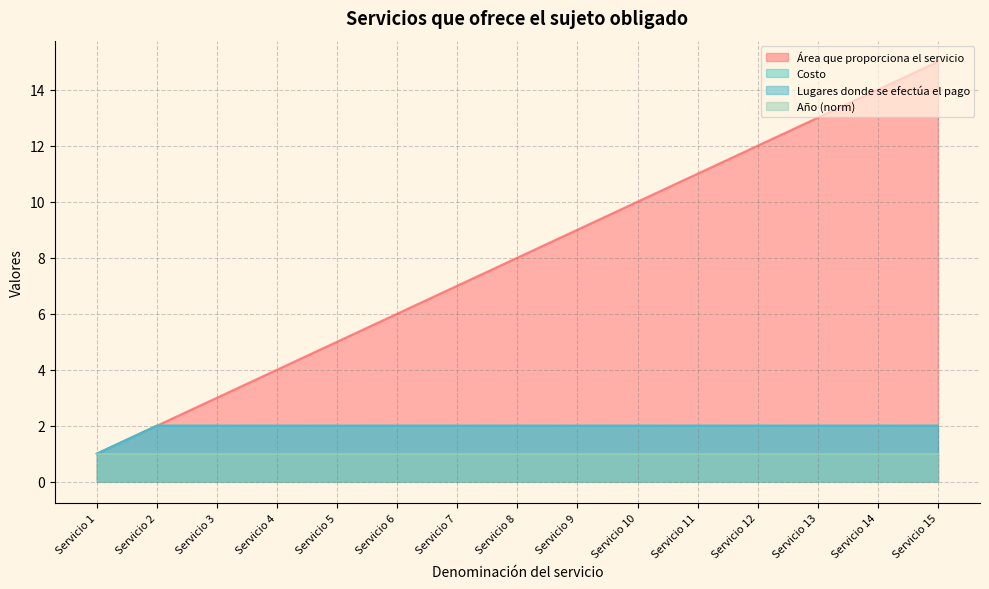

How many lines are shown in the chart?

4